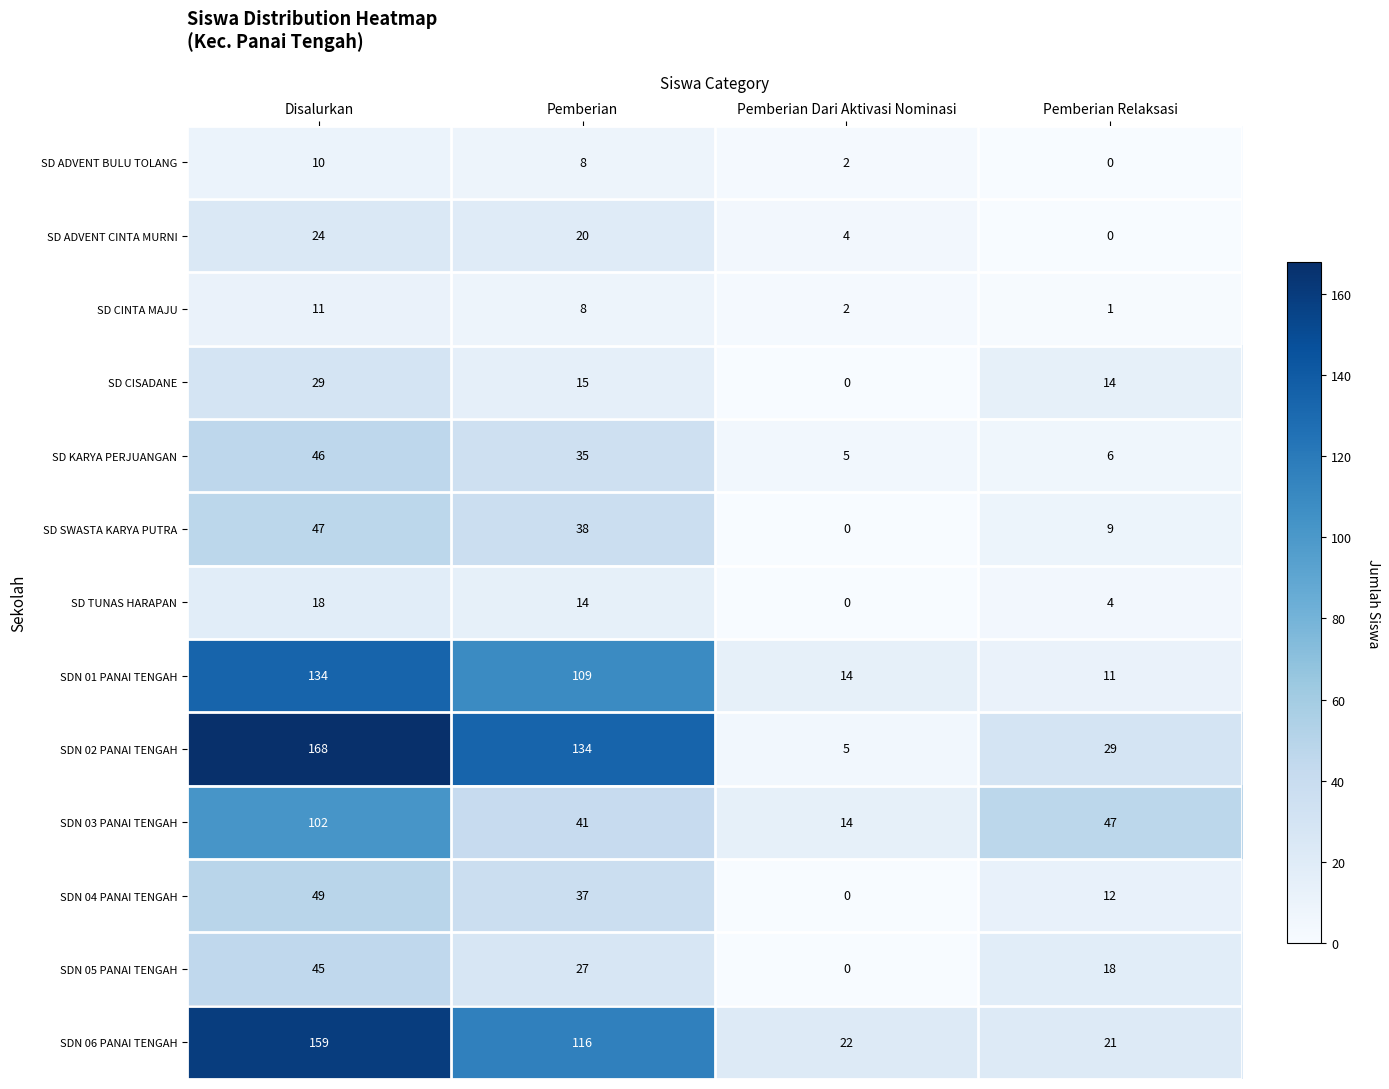

The value of SDN 06 PANAI TENGAH at Pemberian Dari Aktivasi Nominasi is 22. True or false?

True